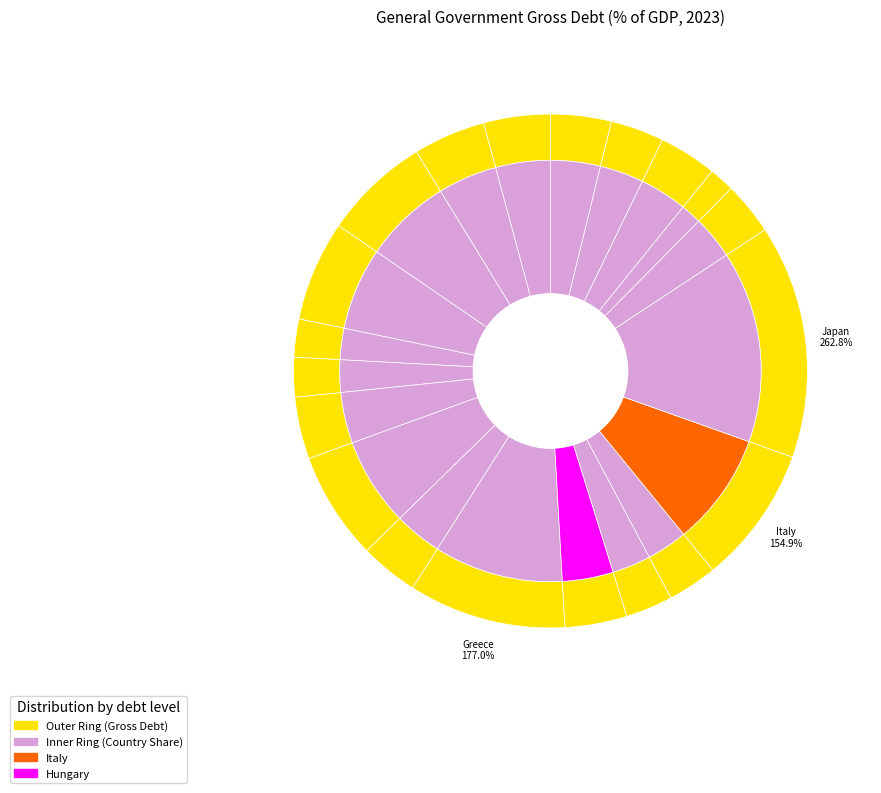

How many slices are in this pie chart?

20